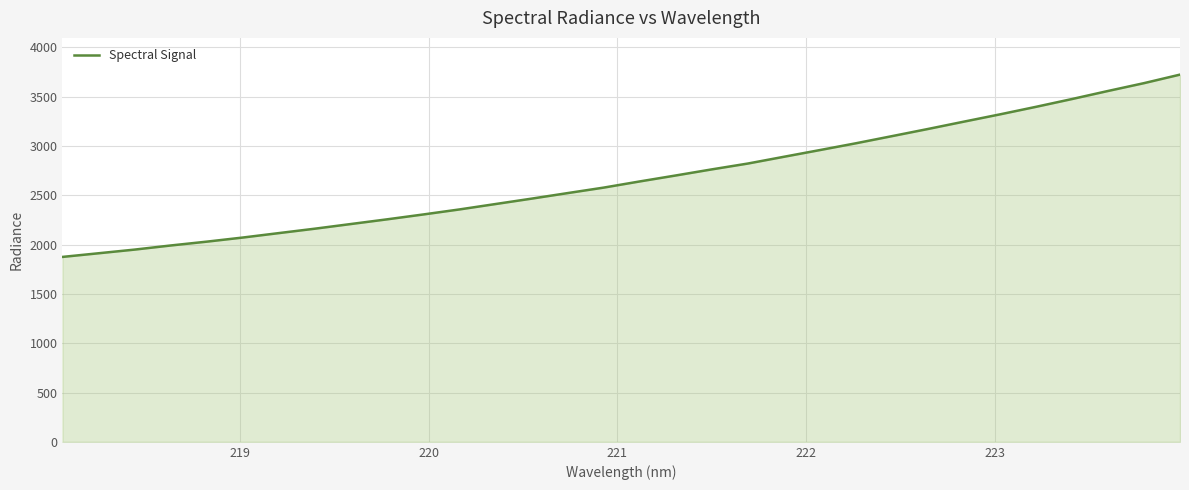

What is the difference between the maximum and minimum values?

1848.2